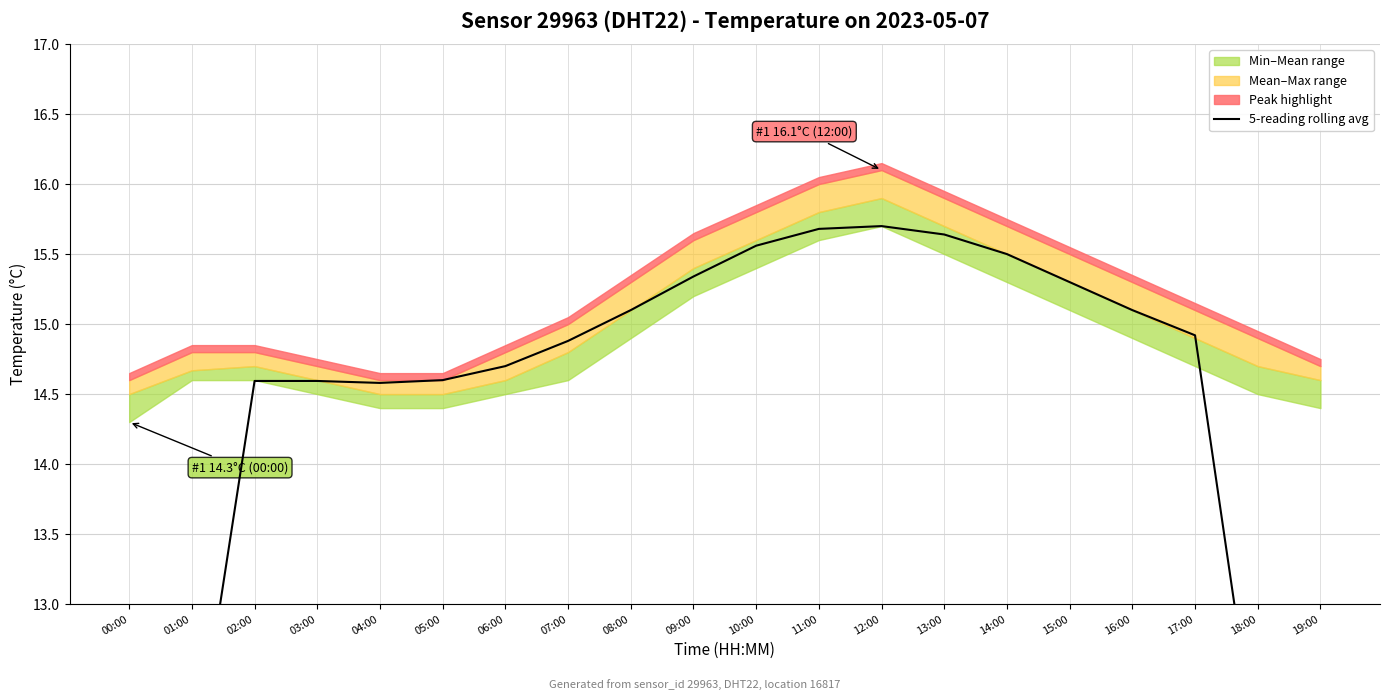

What is the sum of all values?

283.0